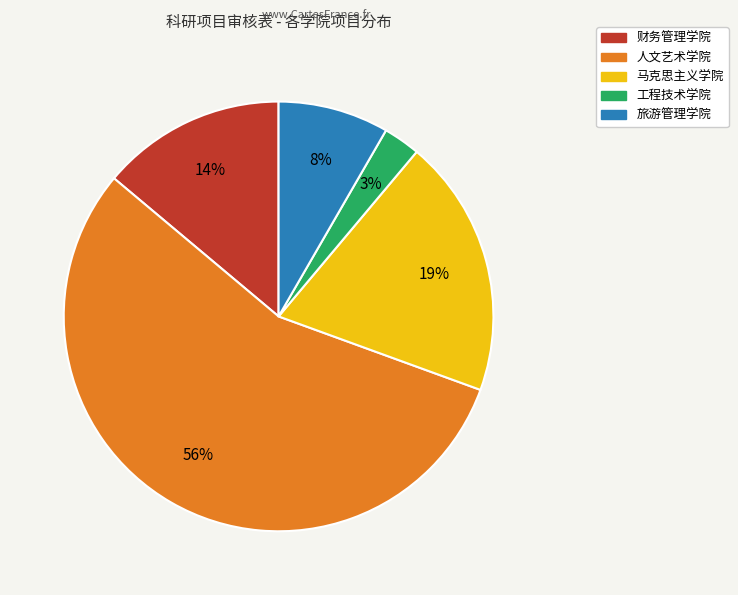

Count the number of slices in the pie.

5